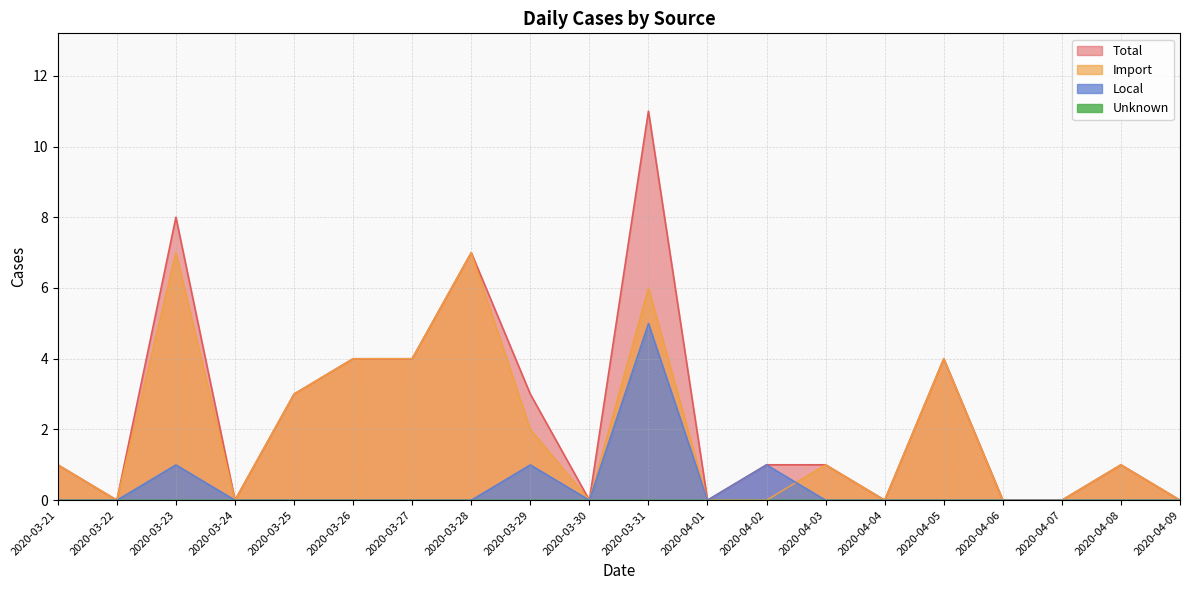

True or false: Total has a value of 7 at 2020-03-28.

True